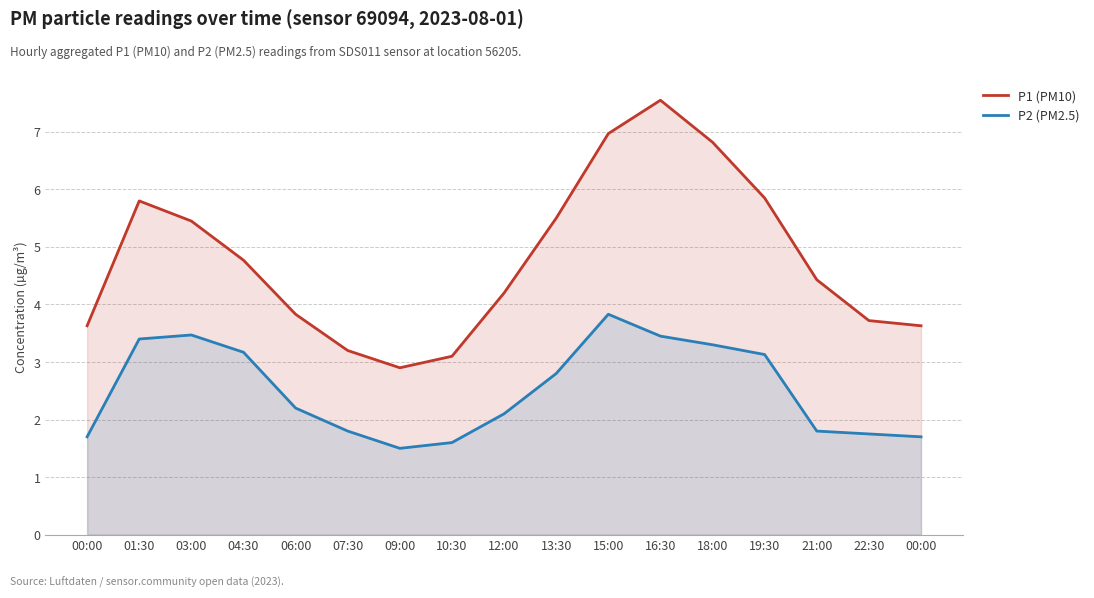

True or false: P2 (PM2.5) and P1 (PM10) cross at least once.

False